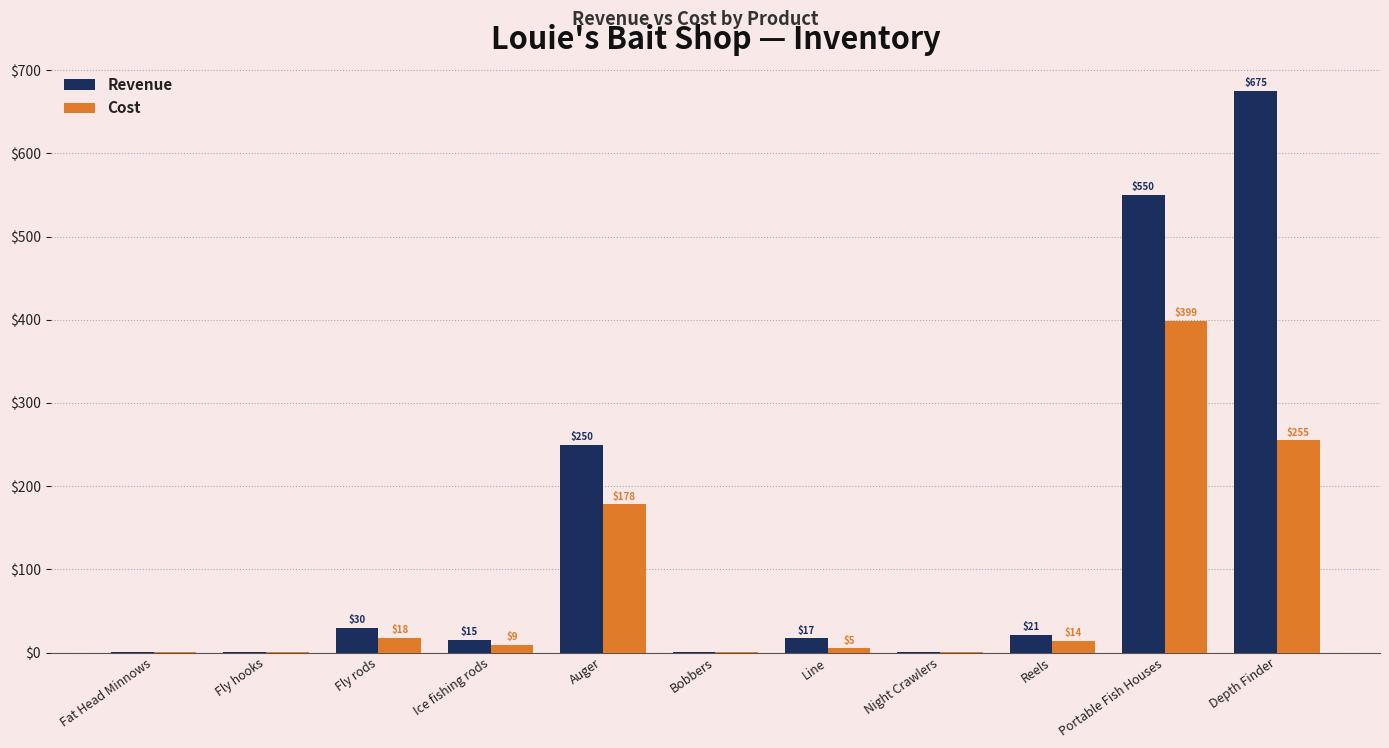

What is the spread (max minus min) of values at Reels?

7.0